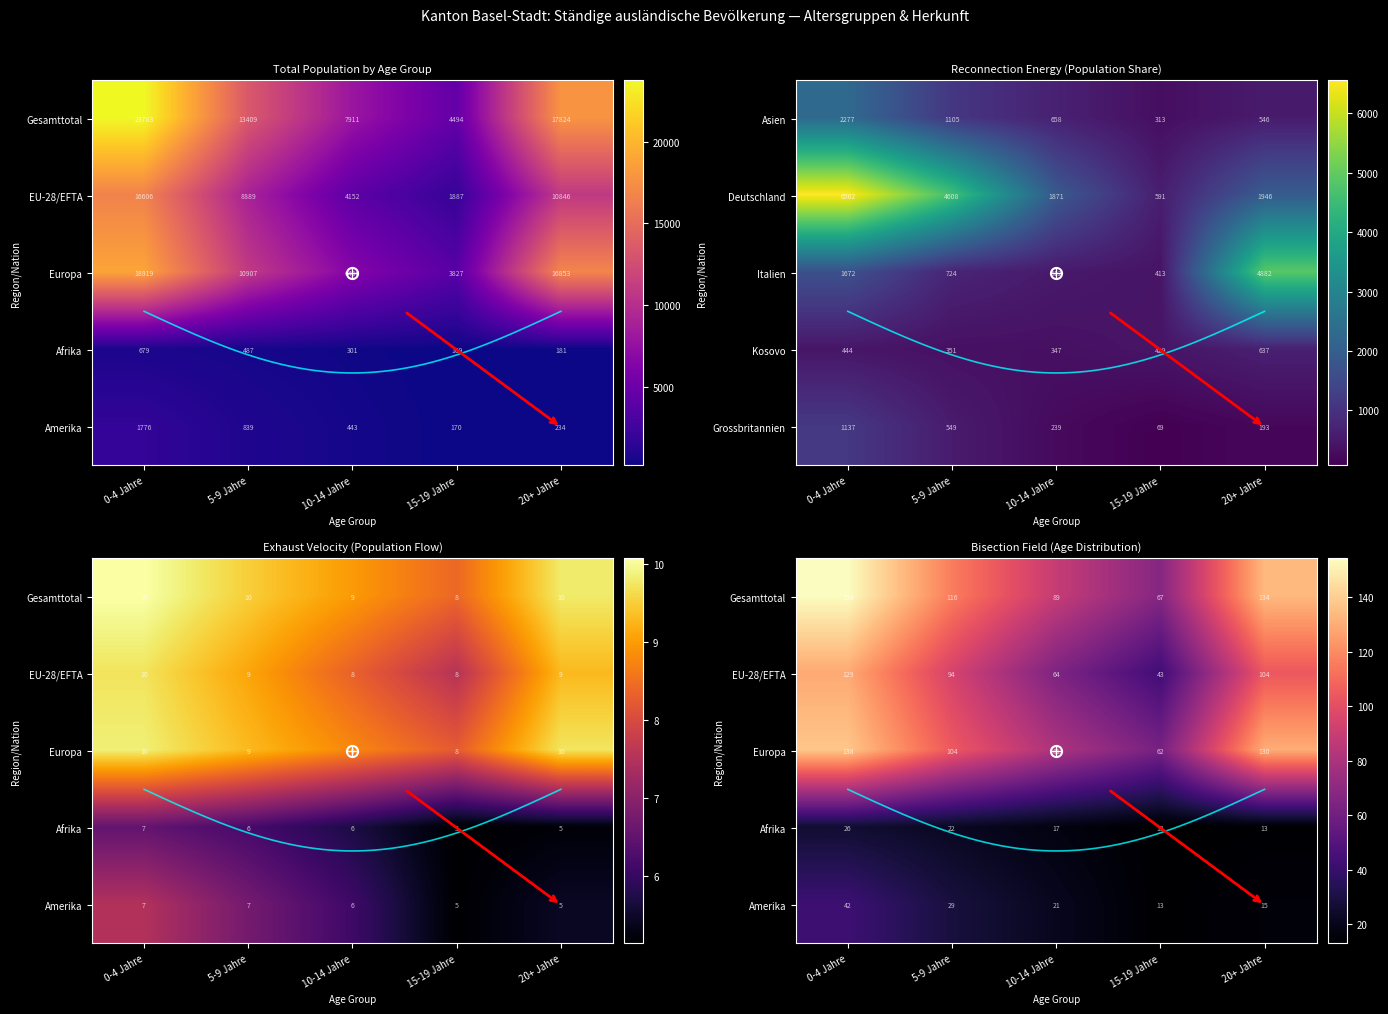

Reading left to right, transcribe all the data shown in this chart.

Gesamttotal: 23783	13409	7911	4494	17824
EU-28/EFTA: 16606	8889	4152	1887	10846
Europa: 18919	10907	6486	3827	16853
Afrika: 679	487	301	169	181
Amerika: 1776	839	443	170	234
Asien: 2277	1105	658	313	546
Deutschland: 6562	4608	1871	591	1946
Italien: 1672	724	512	413	4882
Kosovo: 444	351	347	429	637
Grossbritannien: 1137	549	239	69	193